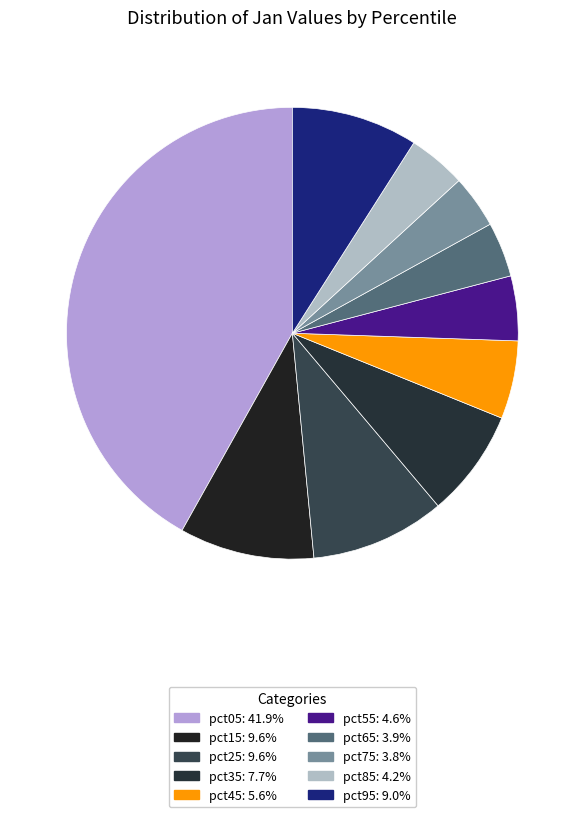

To the nearest percent, what is the average slice percentage?

10%